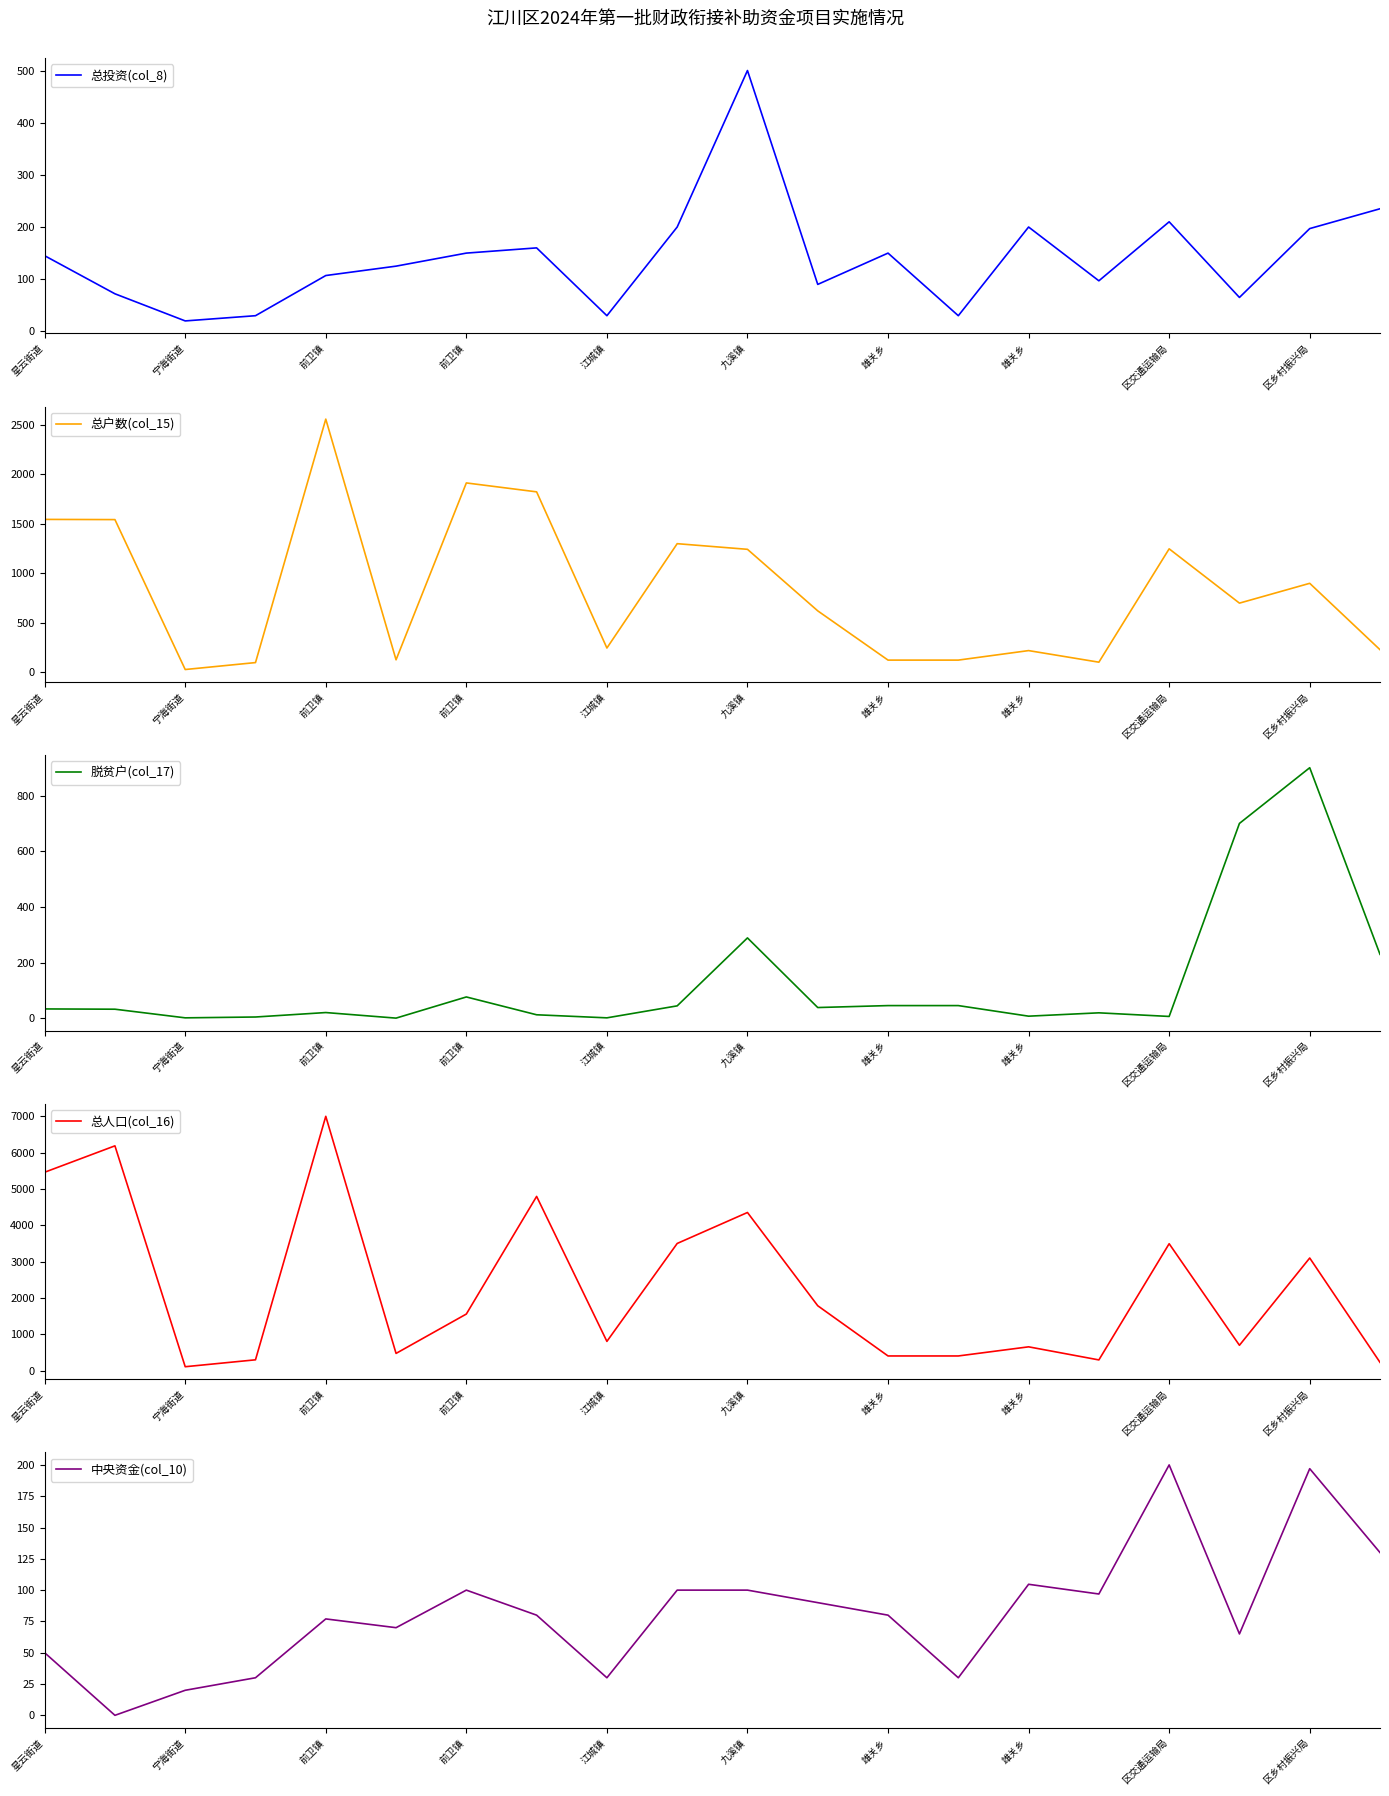

What is the value of the 总人口(col_16) point at the 18th from the left?

700.0